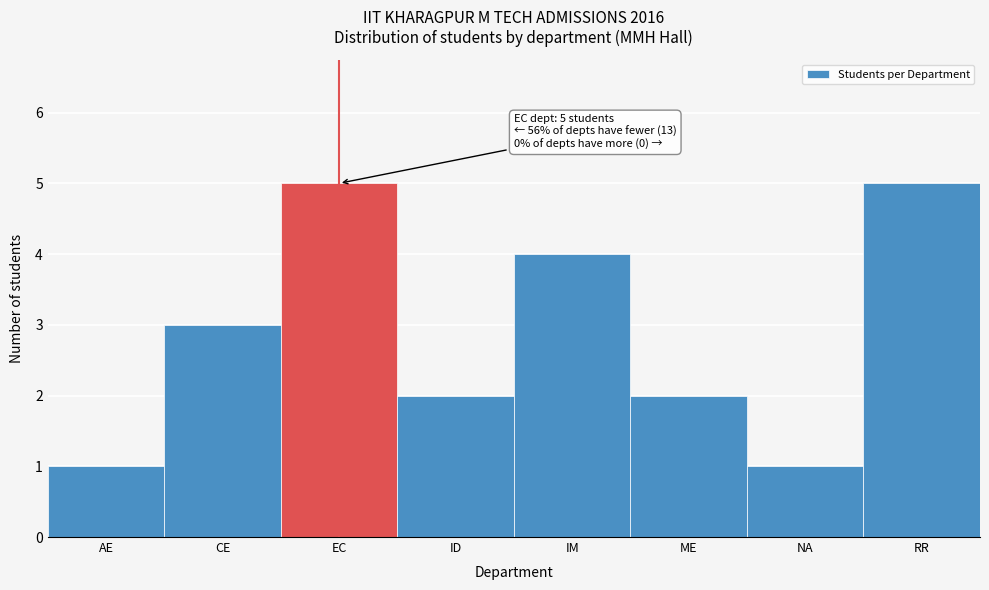

Reading right to left, what are all the values shown in this chart?

5	1	2	4	2	5	3	1